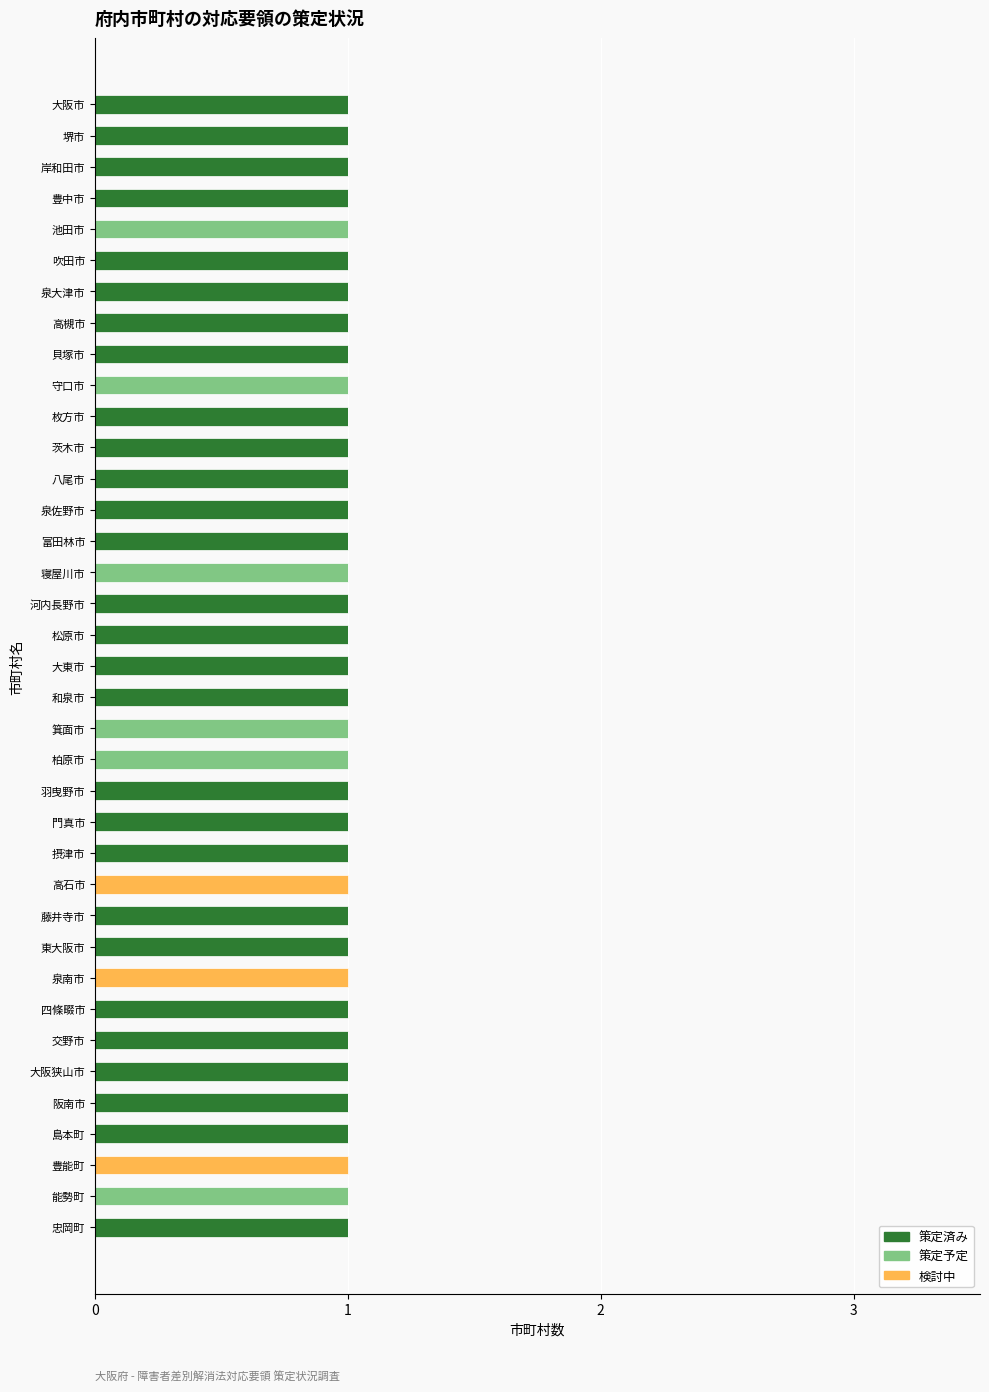

The 策定済み series shows 0 at 和泉市. True or false?

False